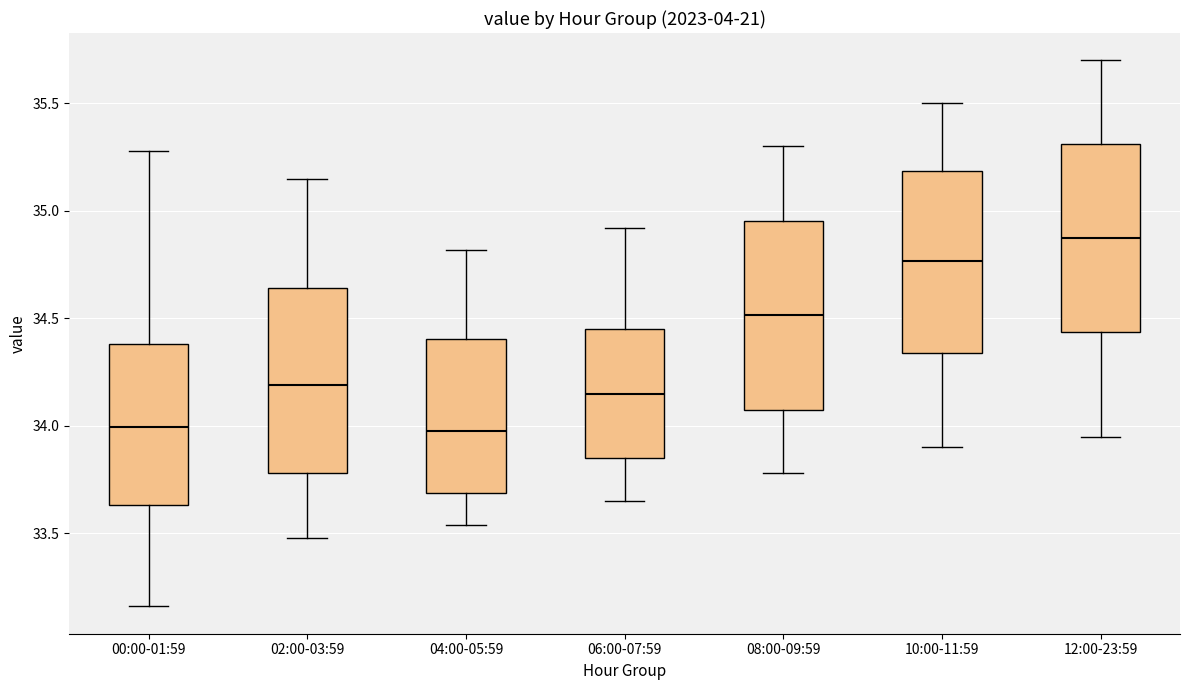

Where does the median line of the box for 04:00-05:59 sit on the y-axis? The values are not printed on the chart, so give them approximately, as read against the axis.

34.00